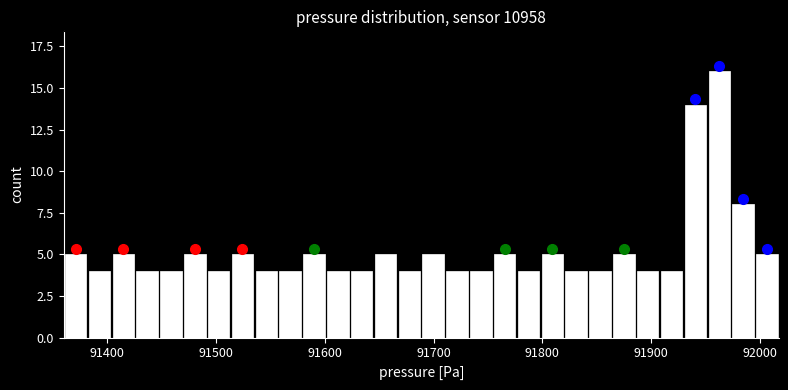

Around what value on the x-axis is the tallest bar? Give the approximate position of its centre, as read against the axis.

91960